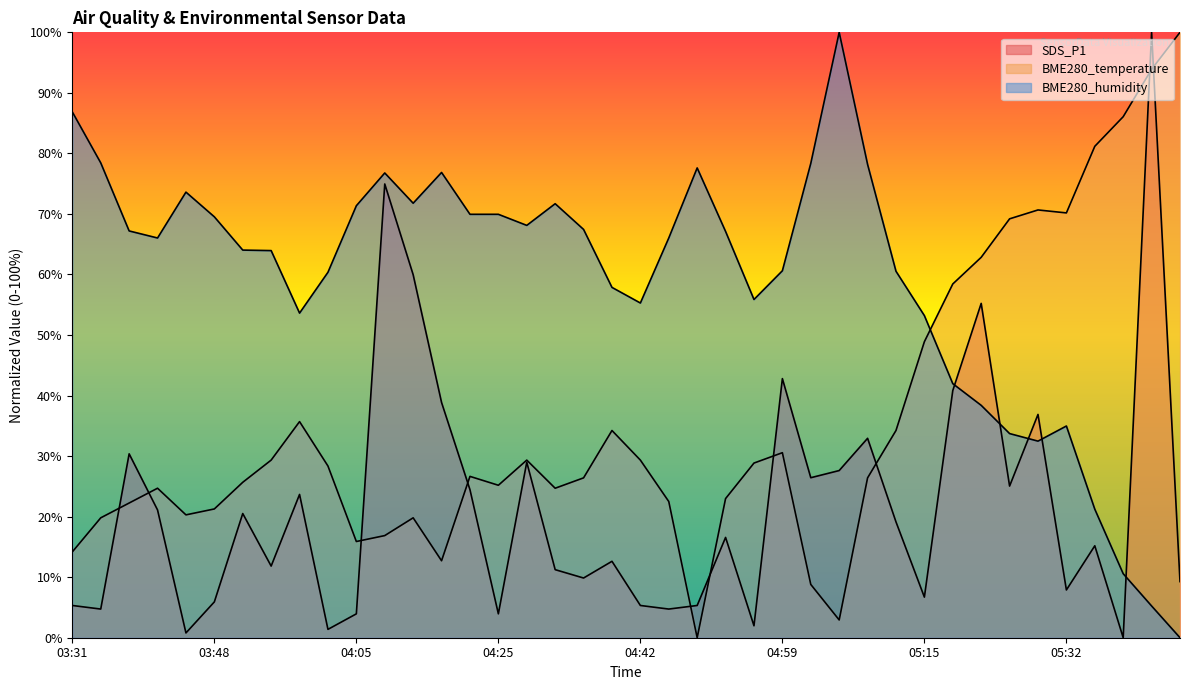

Reading right to left, what are all the values shown in this chart?

SDS_P1: 05:46=9.3	05:42=100.0	05:39=0.0	05:36=15.2	05:32=7.9	05:29=36.9	05:26=25.0	05:22=55.2	05:19=40.8	05:15=6.7	05:12=19.1	05:09=32.9	05:05=27.6	05:02=26.4	04:59=42.8	04:55=2.0	04:52=16.6	04:49=5.3	04:45=4.7	04:42=5.3	04:38=12.6	04:35=9.9	04:32=11.2	04:28=29.0	04:25=3.9	04:22=24.5	04:18=38.9	04:15=60.0	04:08=75.0	04:05=3.9	04:01=1.4	03:58=23.7	03:55=11.8	03:51=20.5	03:48=5.9	03:44=0.8	03:41=21.1	03:37=30.4	03:34=4.7	03:31=5.3
BME280_temperature: 05:46=100.0	05:42=93.9	05:39=86.1	05:36=81.2	05:32=70.2	05:29=70.7	05:26=69.2	05:22=62.8	05:19=58.4	05:15=48.9	05:12=34.2	05:09=26.4	05:05=2.9	05:02=8.8	04:59=30.6	04:55=28.9	04:52=23.0	04:49=0.0	04:45=22.5	04:42=29.3	04:38=34.2	04:35=26.4	04:32=24.7	04:28=29.3	04:25=25.2	04:22=26.7	04:18=12.7	04:15=19.8	04:08=16.9	04:05=15.9	04:01=28.4	03:58=35.7	03:55=29.3	03:51=25.7	03:48=21.3	03:44=20.3	03:41=24.7	03:37=22.2	03:34=19.8	03:31=14.2
BME280_humidity: 05:46=0.0	05:42=5.2	05:39=10.6	05:36=21.2	05:32=35.0	05:29=32.5	05:26=33.7	05:22=38.4	05:19=42.0	05:15=53.2	05:12=60.5	05:09=78.2	05:05=100.0	05:02=78.4	04:59=60.6	04:55=55.9	04:52=67.1	04:49=77.6	04:45=66.0	04:42=55.3	04:38=57.9	04:35=67.4	04:32=71.7	04:28=68.1	04:25=69.9	04:22=69.9	04:18=76.9	04:15=71.8	04:08=76.8	04:05=71.4	04:01=60.4	03:58=53.6	03:55=63.9	03:51=64.0	03:48=69.5	03:44=73.6	03:41=66.0	03:37=67.2	03:34=78.4	03:31=86.8